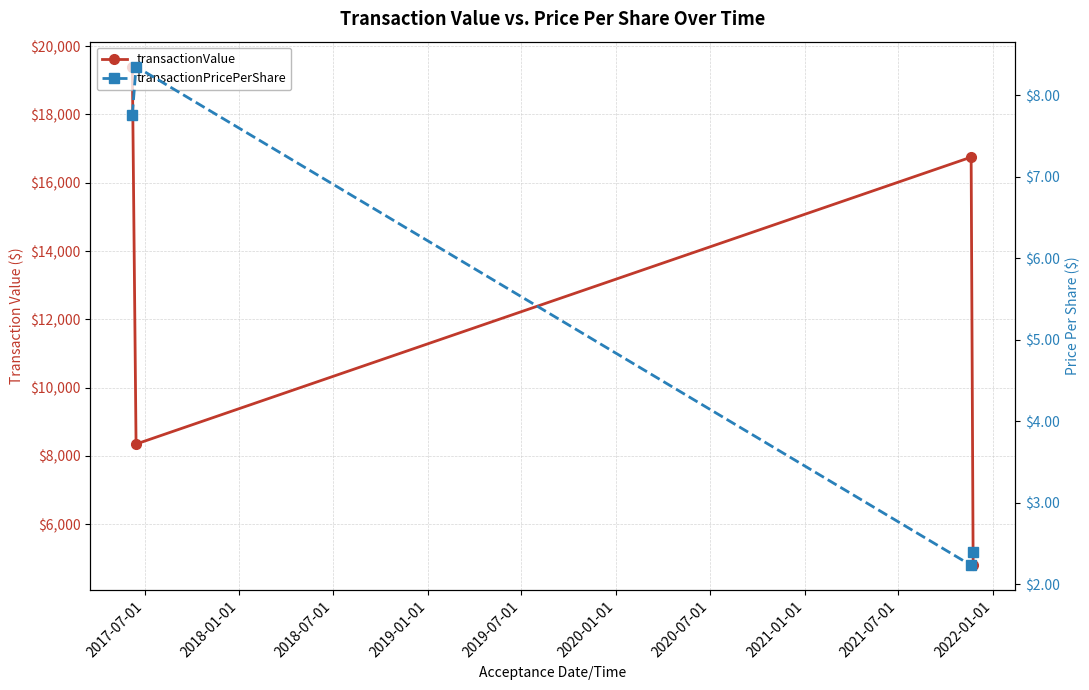

Which series has the widest spread of values?

transactionValue